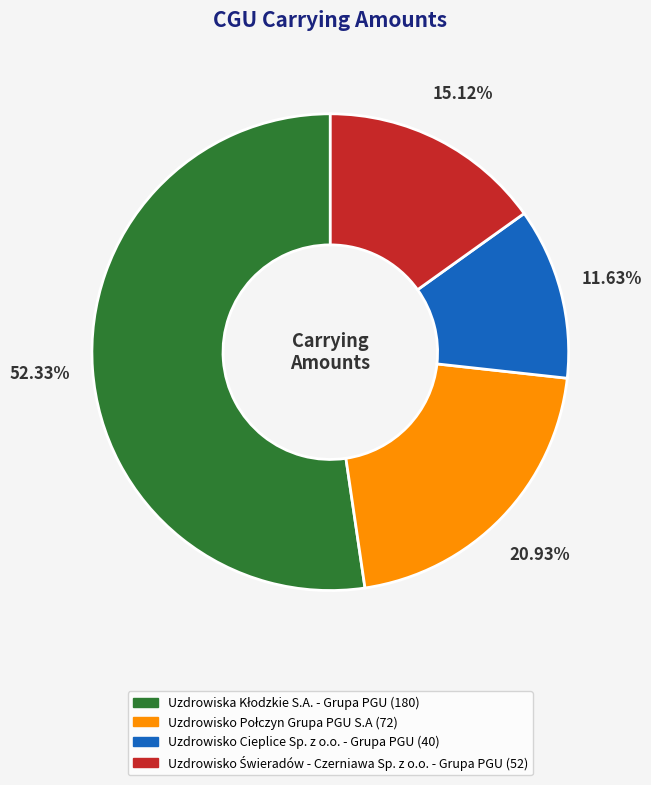

Is there a majority slice in this chart?

Yes